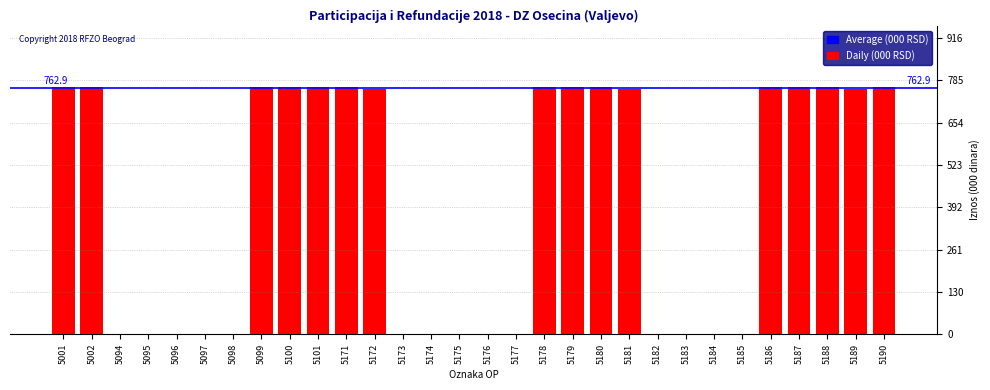

Reading left to right, list all the values displayed in this chart.

5001=764	5002=764	5094=0	5095=0	5096=0	5097=0	5098=0	5099=764	5100=764	5101=764	5171=764	5172=758	5173=0	5174=0	5175=0	5176=0	5177=0	5178=764	5179=764	5180=764	5181=758	5182=0	5183=0	5184=0	5185=0	5186=764	5187=764	5188=764	5189=758	5190=764